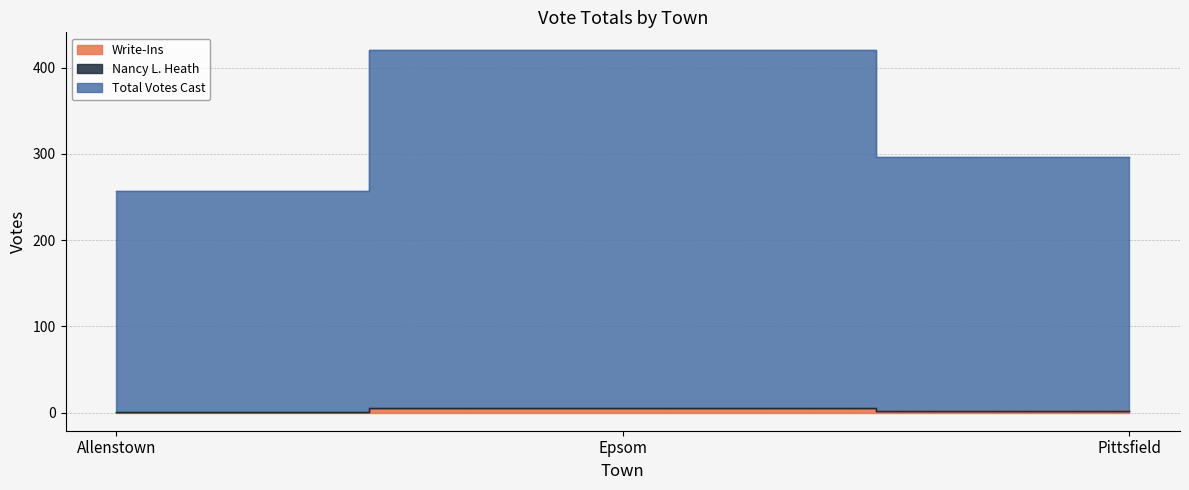

At which category is the sum across all series the highest?

Epsom